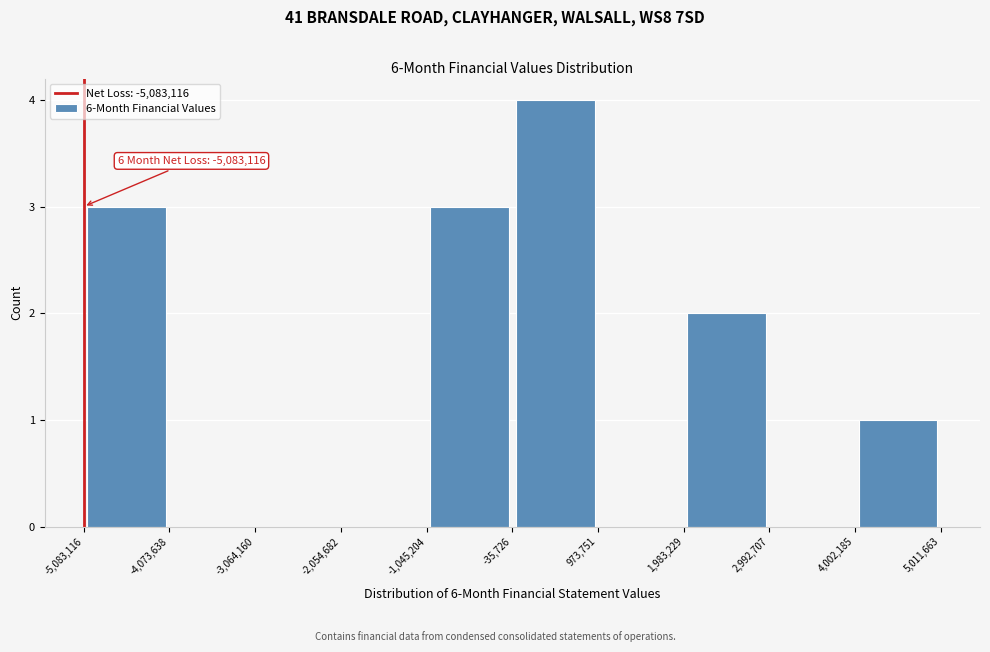

Which range on the x-axis has the tallest bar?

-35,726 to 973,751